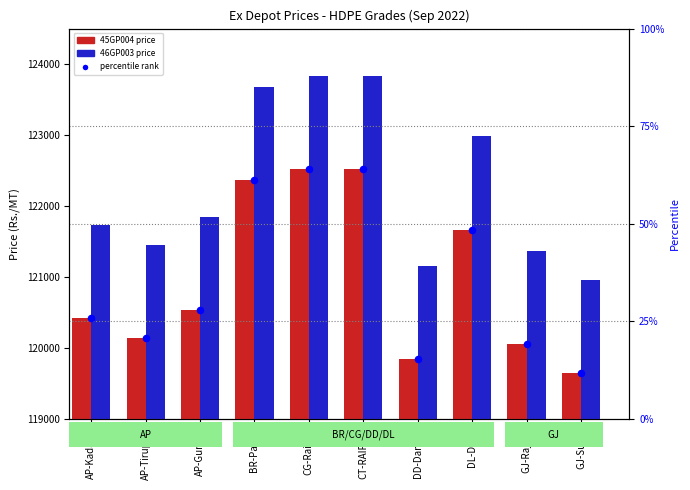

Which series contains the highest Y value?

46GP003